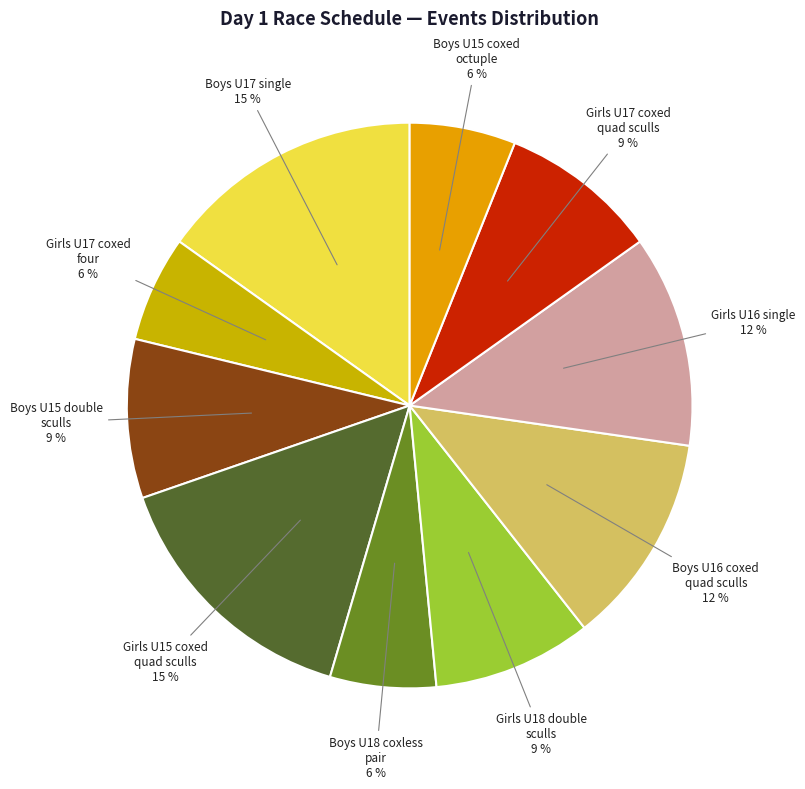

How many segments does this pie chart have?

10